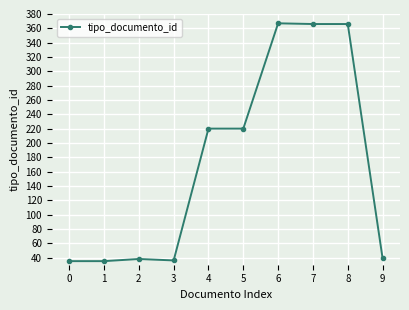

Does the chart have visible grid lines?

Yes